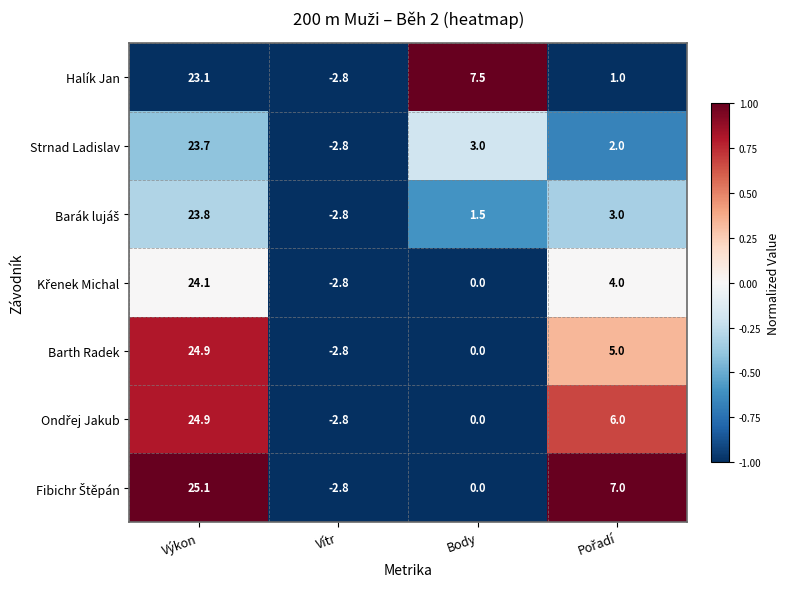

At which category is the sum across all series the highest?

Výkon